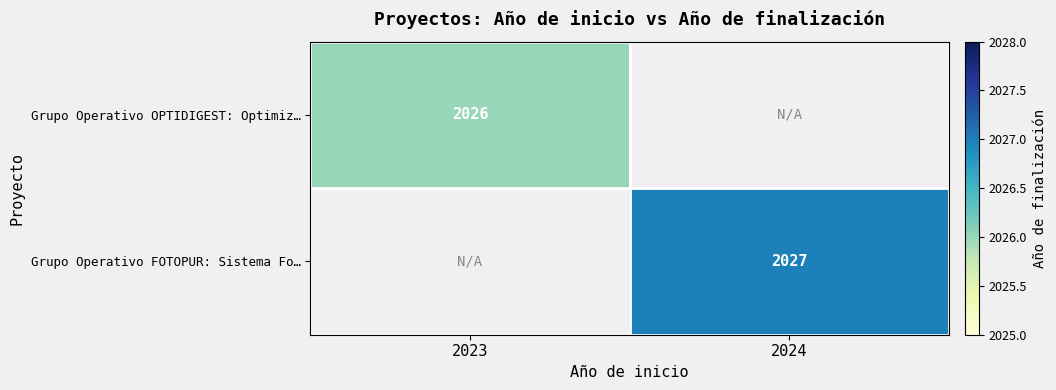

Is the value of Grupo Operativo FOTOPUR: Sistema Fo… at 2024 greater than the value of Grupo Operativo OPTIDIGEST: Optimiz… at 2023?

Yes